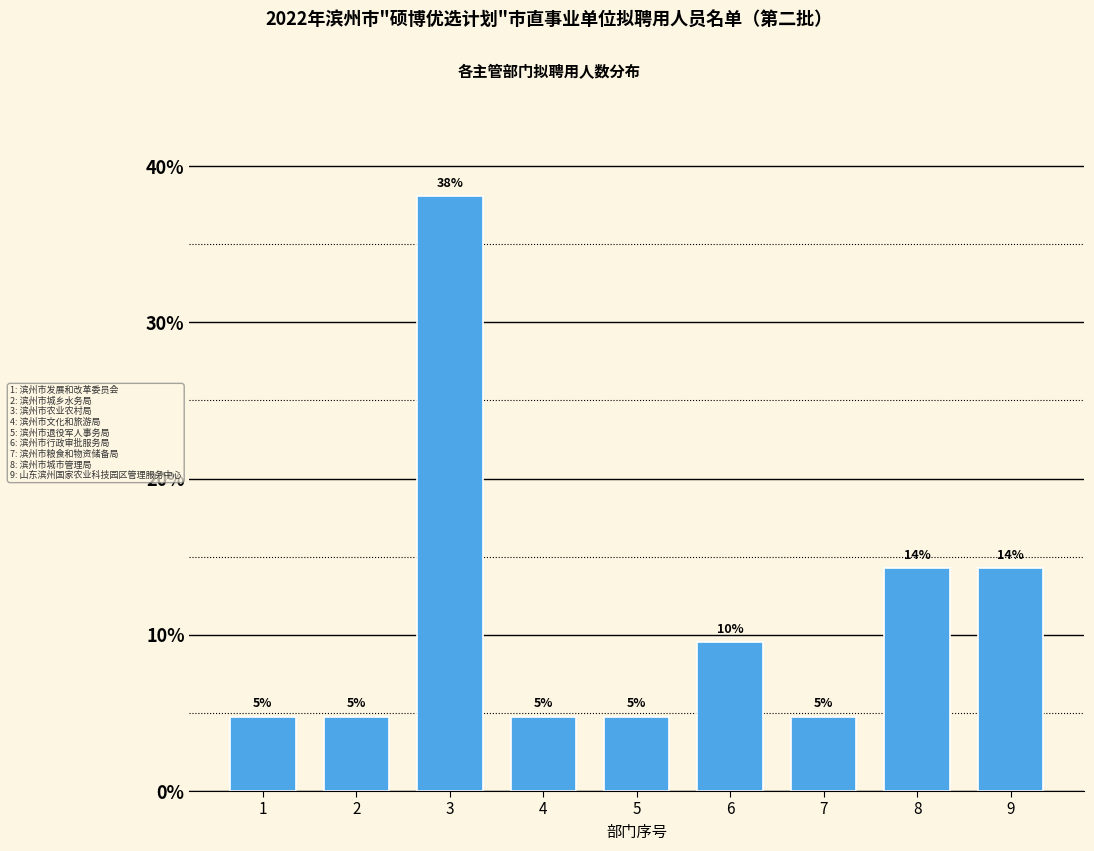

How many bars are there in total?

9